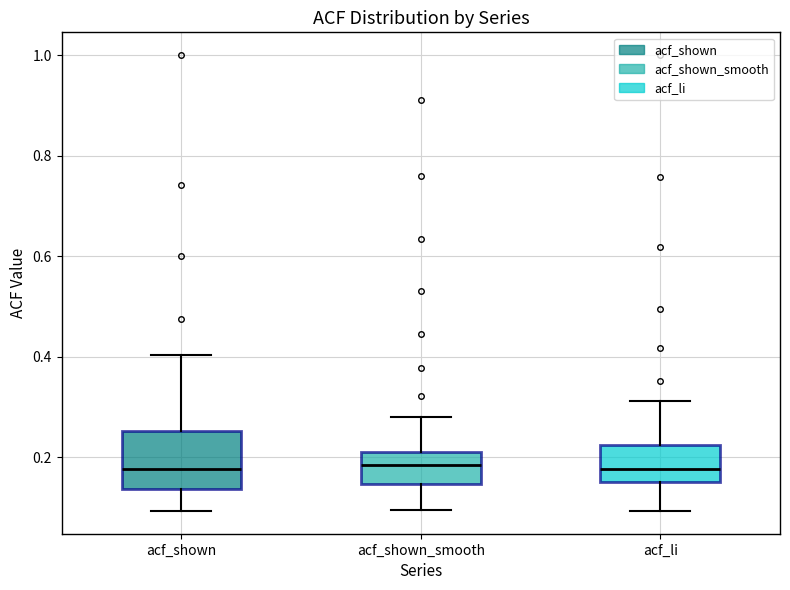

Reading left to right, transcribe this box plot: for each box, give where its median line is, the range the box spans, and where its two whiskers end, as read against the y-axis. The values are not printed on the chart, so give them approximately, as read against the axis.

acf_shown: median 0.18, box 0.14 to 0.26, whiskers 0.10 to 0.40
acf_shown_smooth: median 0.18, box 0.14 to 0.22, whiskers 0.10 to 0.28
acf_li: median 0.18, box 0.16 to 0.22, whiskers 0.10 to 0.32